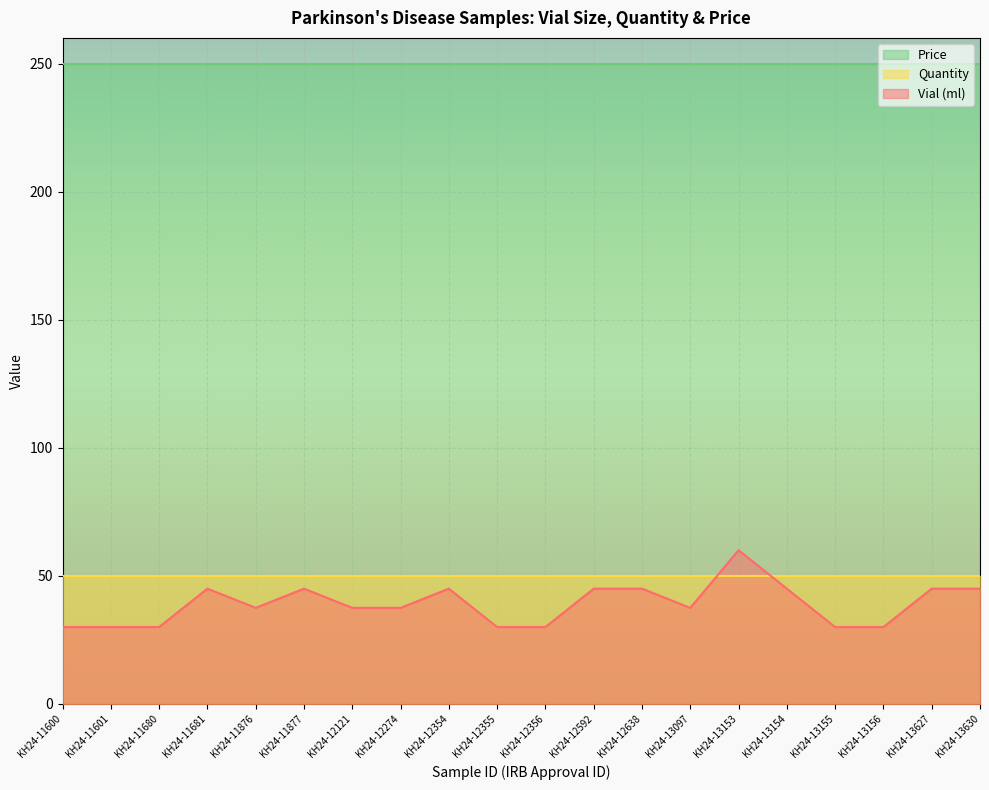

True or false: Price and Vial (ml) cross at least once.

False